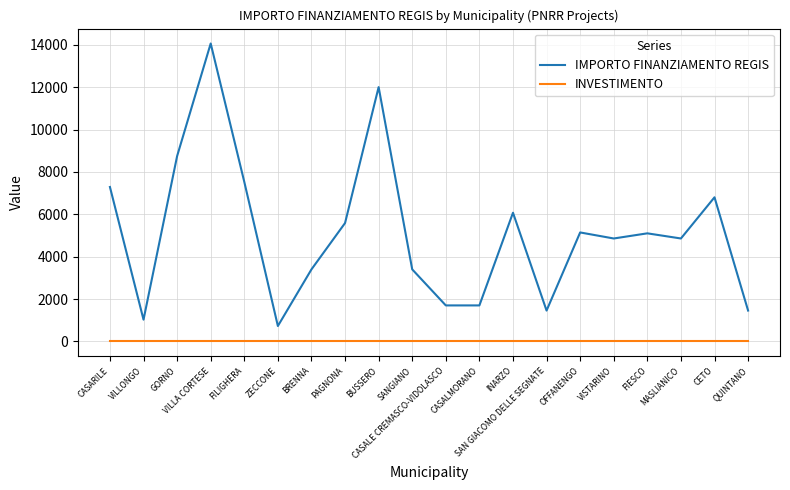

What are all the series names shown in the legend?

IMPORTO FINANZIAMENTO REGIS, INVESTIMENTO